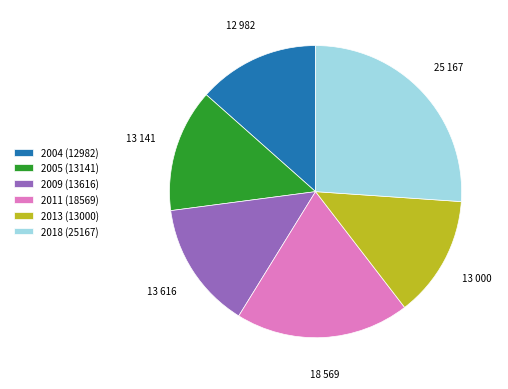

Does any single category account for the majority?

No